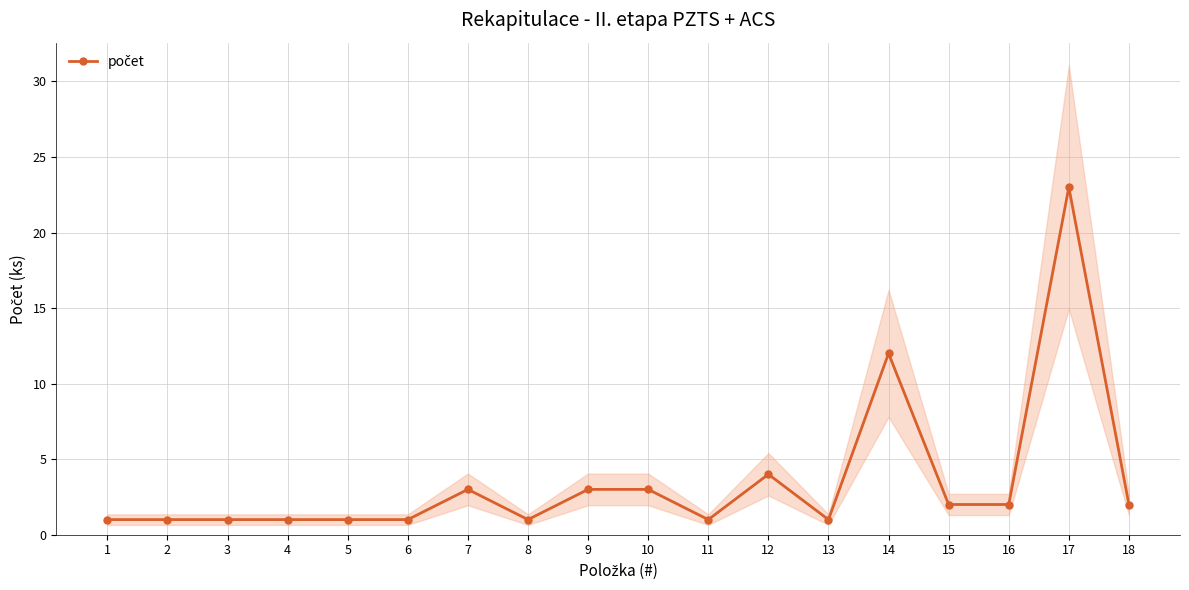

What is the ratio of the value at 2 to the value at 15?

0.5